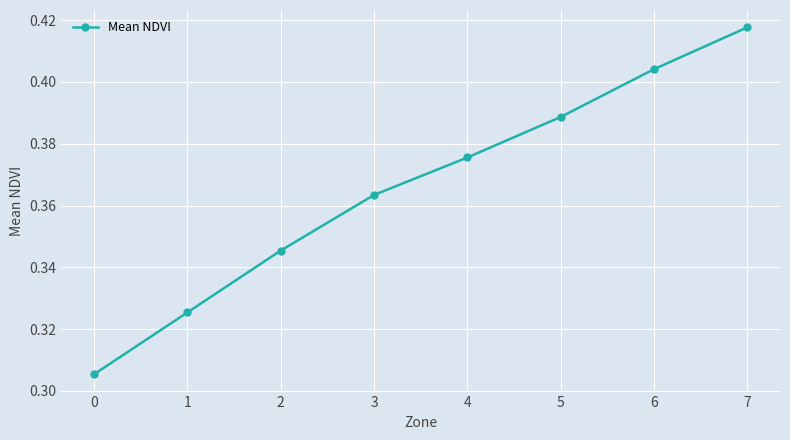

Between 1 and 2, which is larger?

2